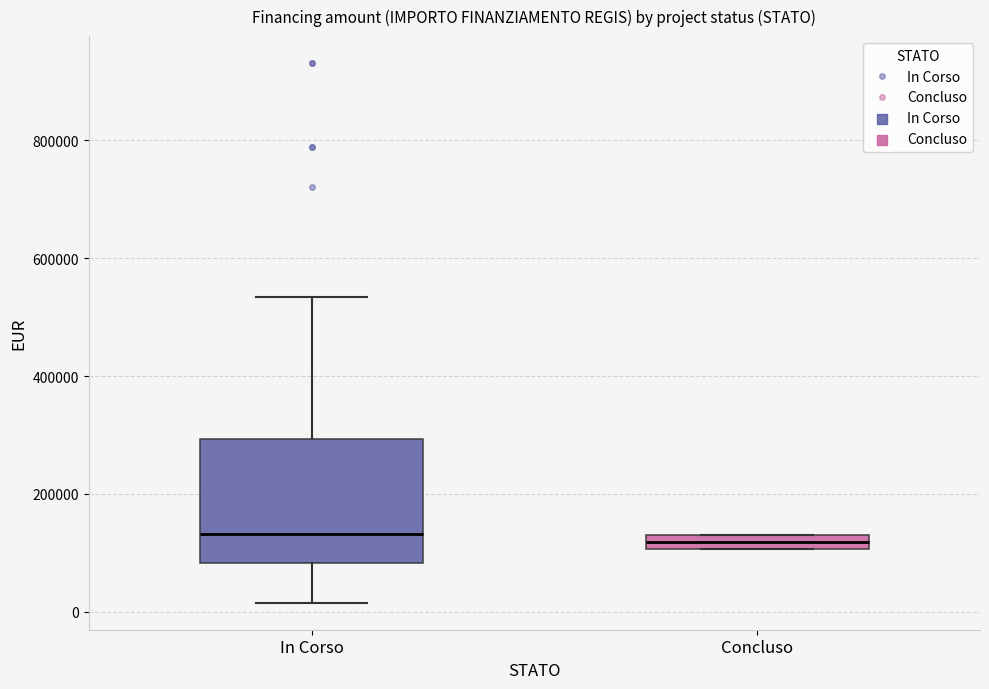

Where does the lower whisker of the box for In Corso end on the y-axis? The values are not printed on the chart, so give them approximately, as read against the axis.

20000